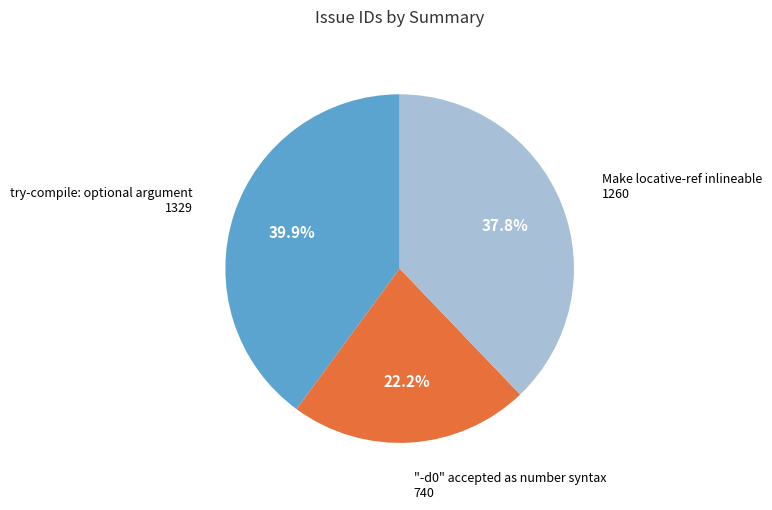

Is there a majority slice in this chart?

No